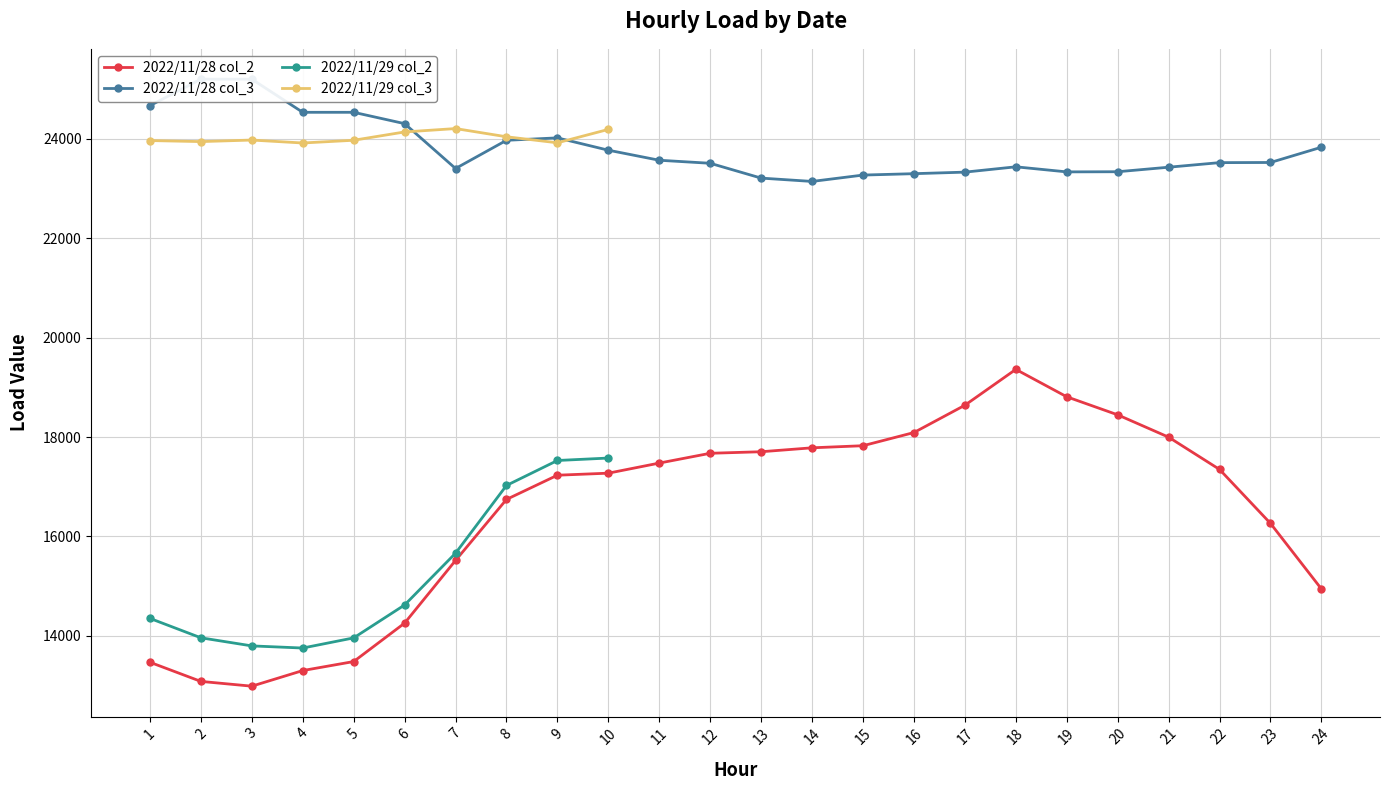

What is the maximum value shown in the chart?

25195